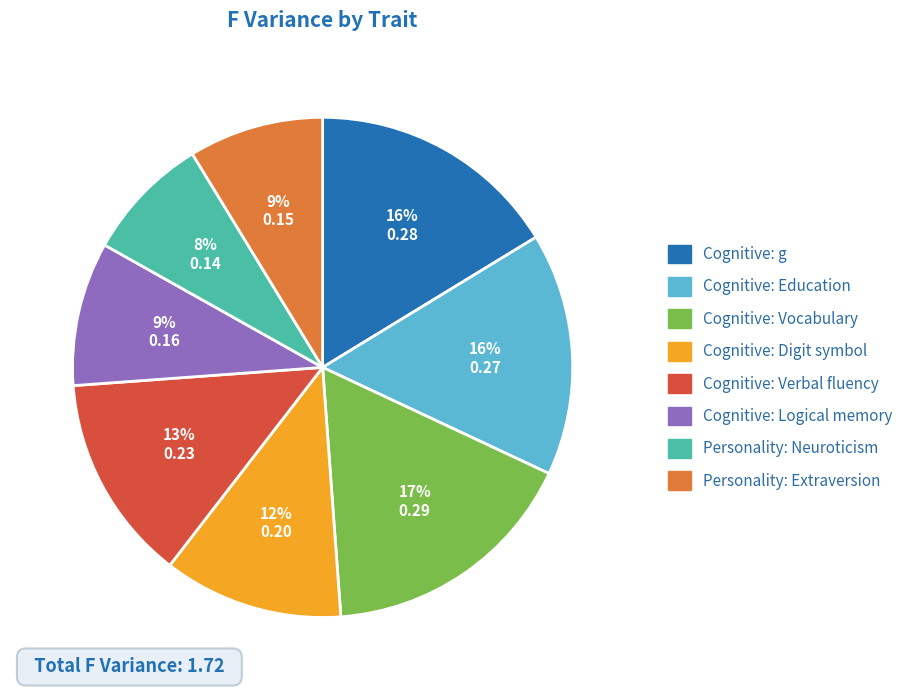

To the nearest percent, what is the difference between the largest and smallest slice percentages?

9%